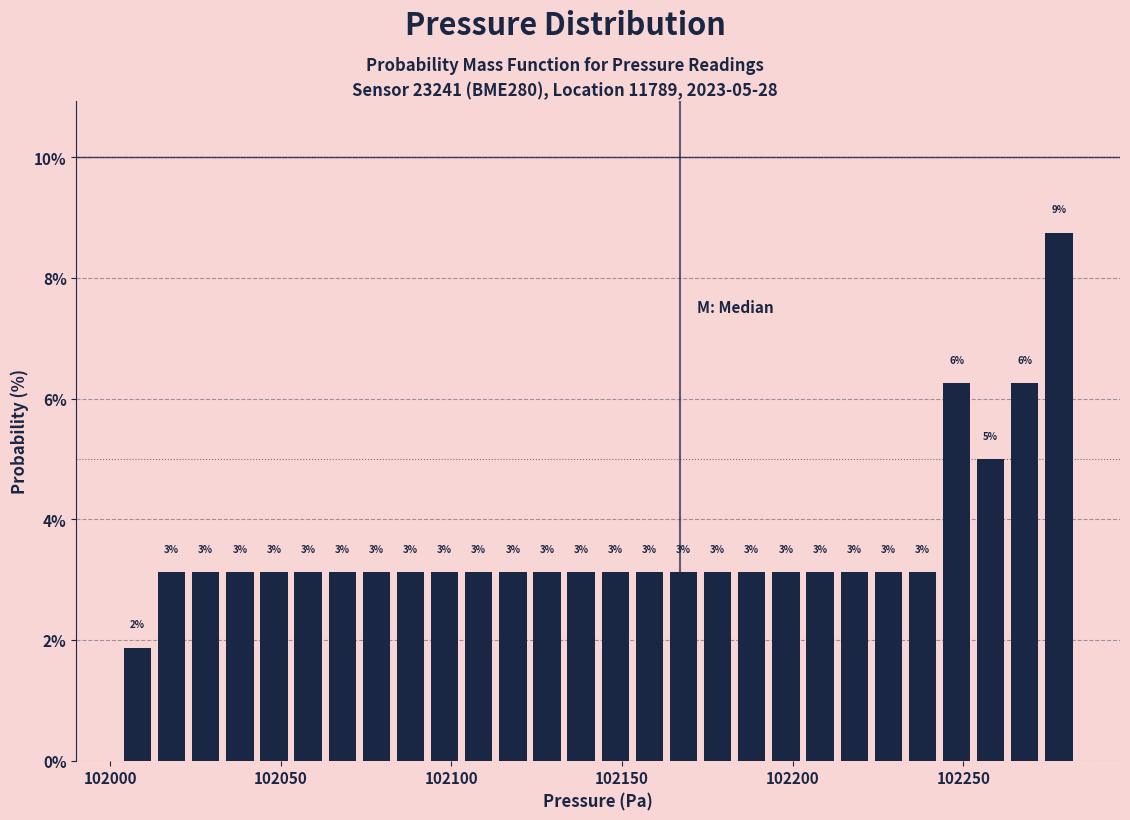

Read against the x-axis, roughly where is the centre of the tallest bar?

102280